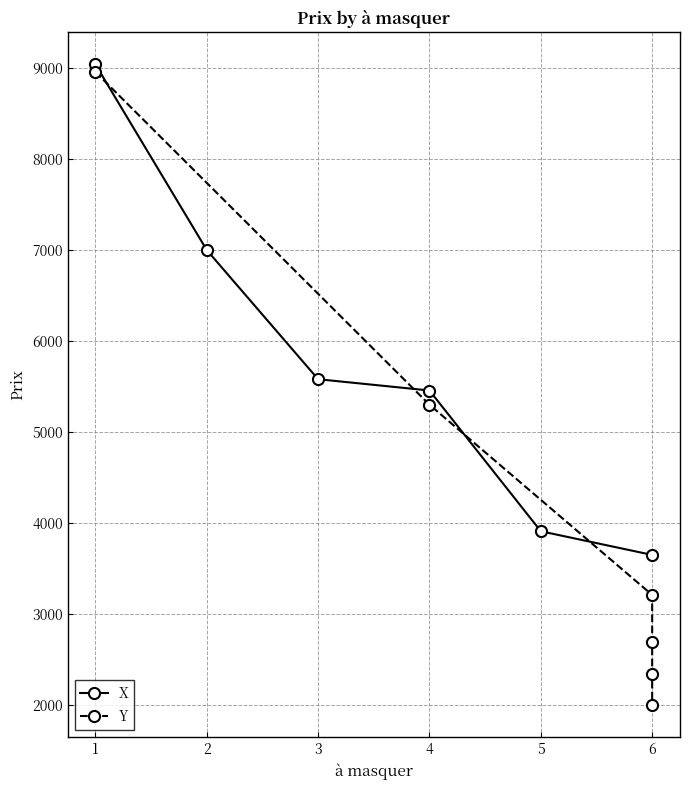

What is the value of the X point at the 4th from the left?

5457